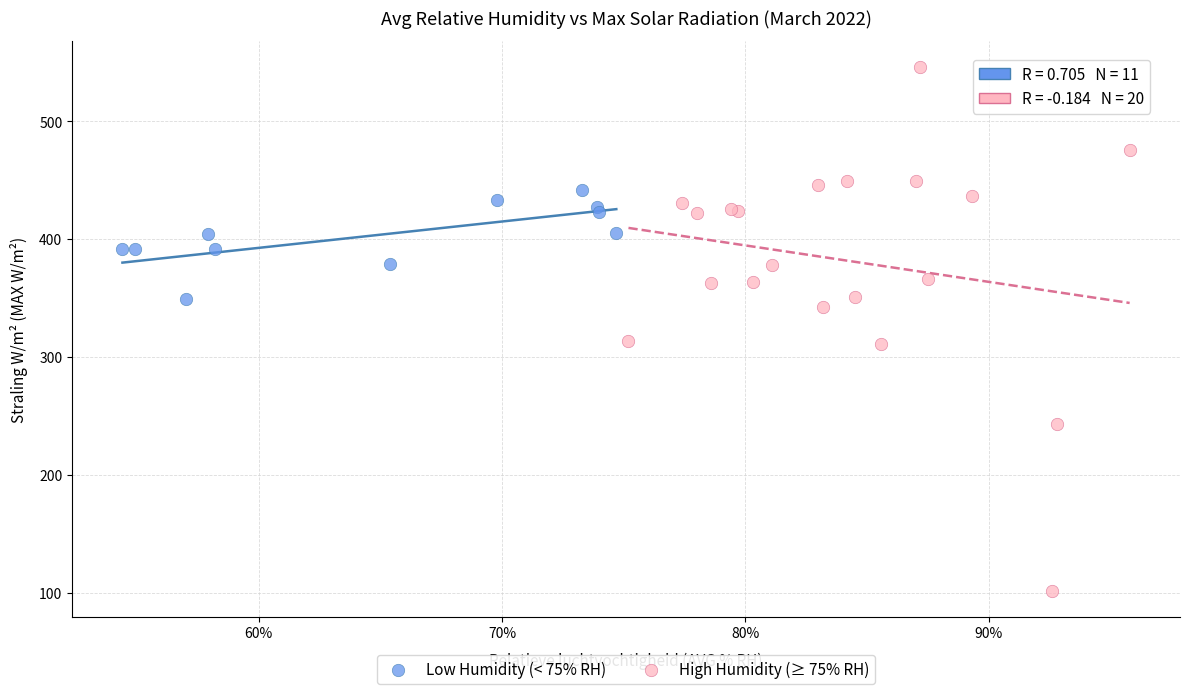

Which series contains the lowest Y value?

High Humidity (≥ 75% RH)